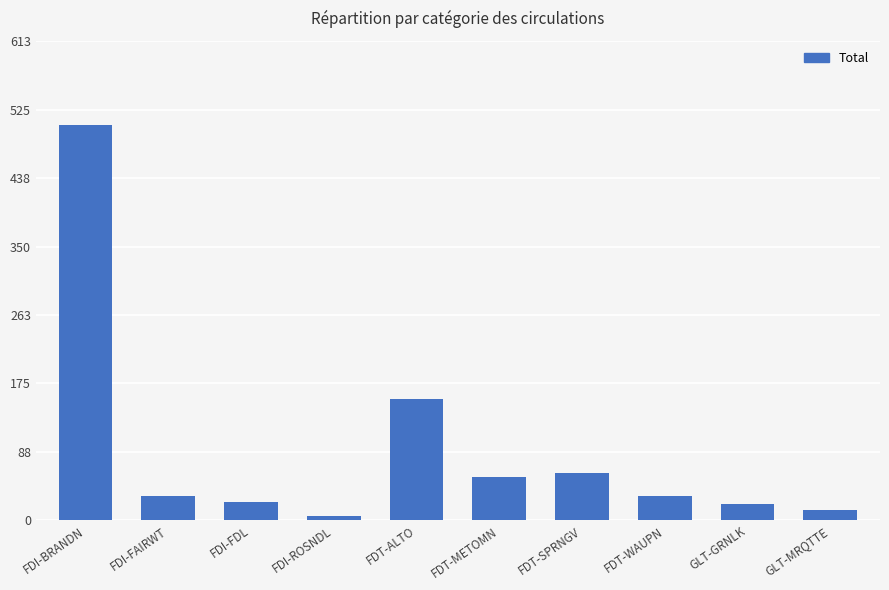

Approximately how many times larger is the value at FDI-FAIRWT compared to FDT-METOMN?

0.6